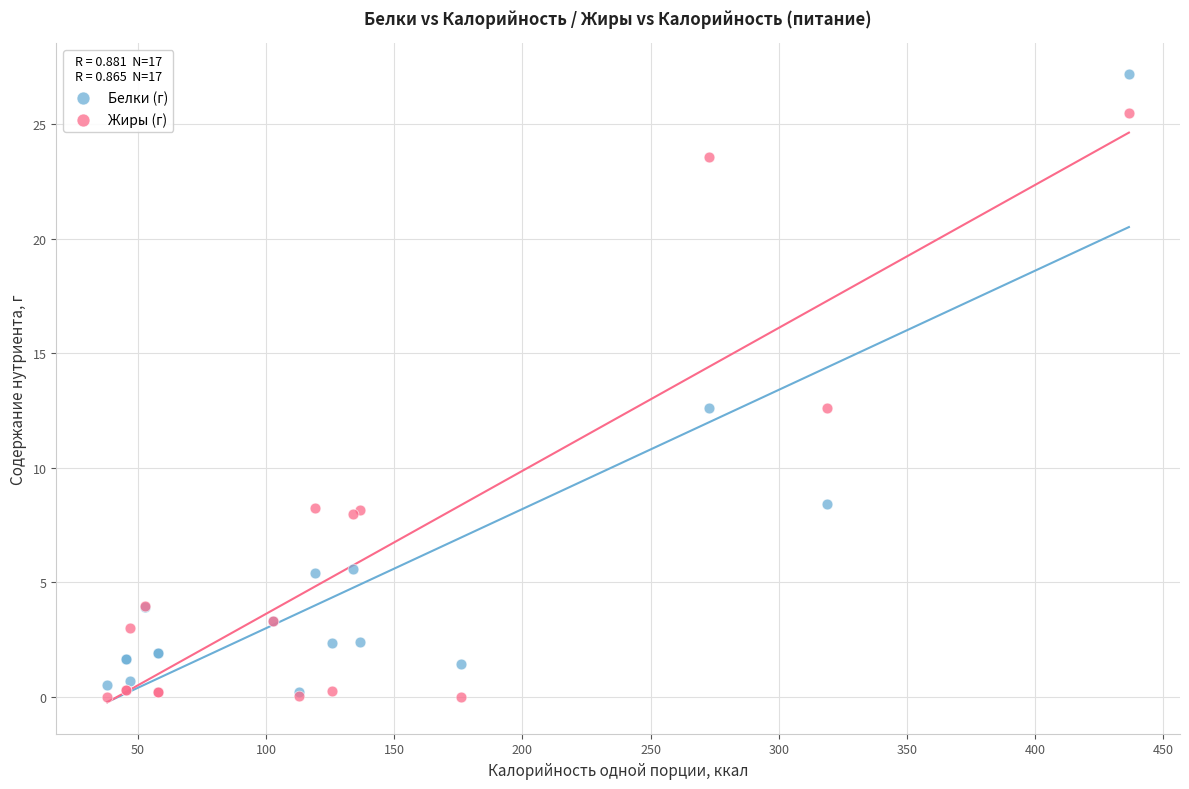

Which series reaches the maximum Y coordinate?

Белки (г)